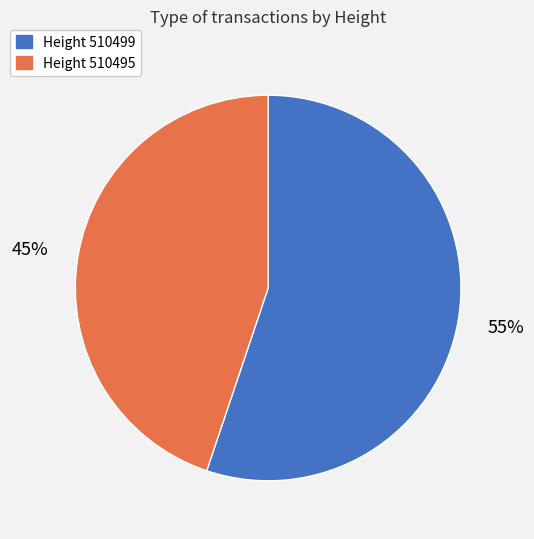

Which slice is the smallest?

Height 510495